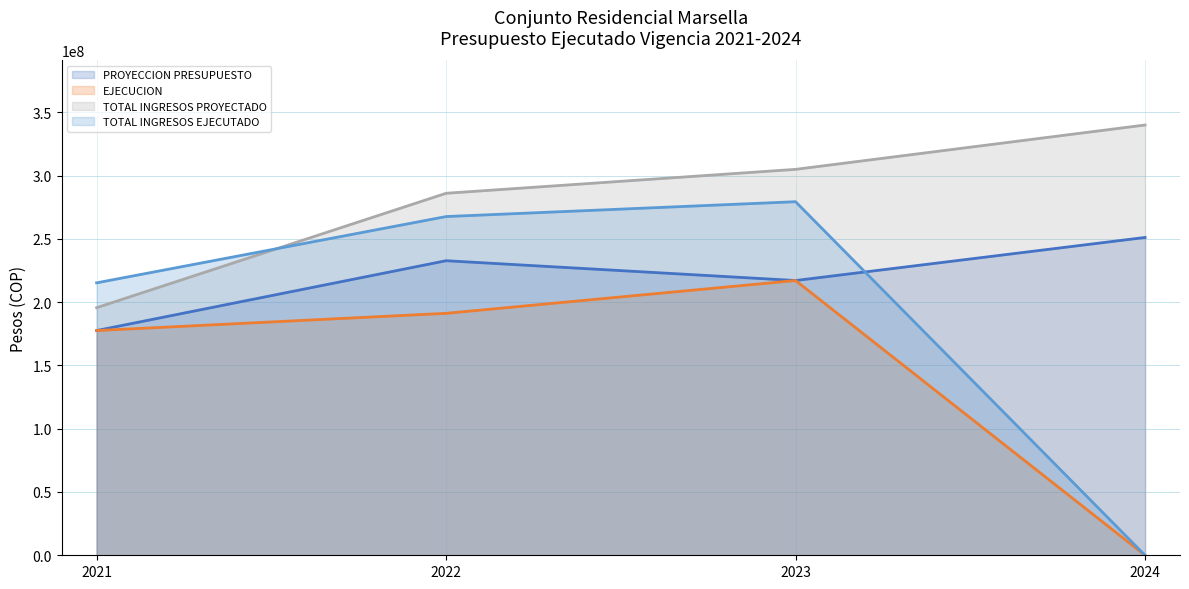

How many data points in TOTAL INGRESOS PROYECTADO are above 304906766?

1